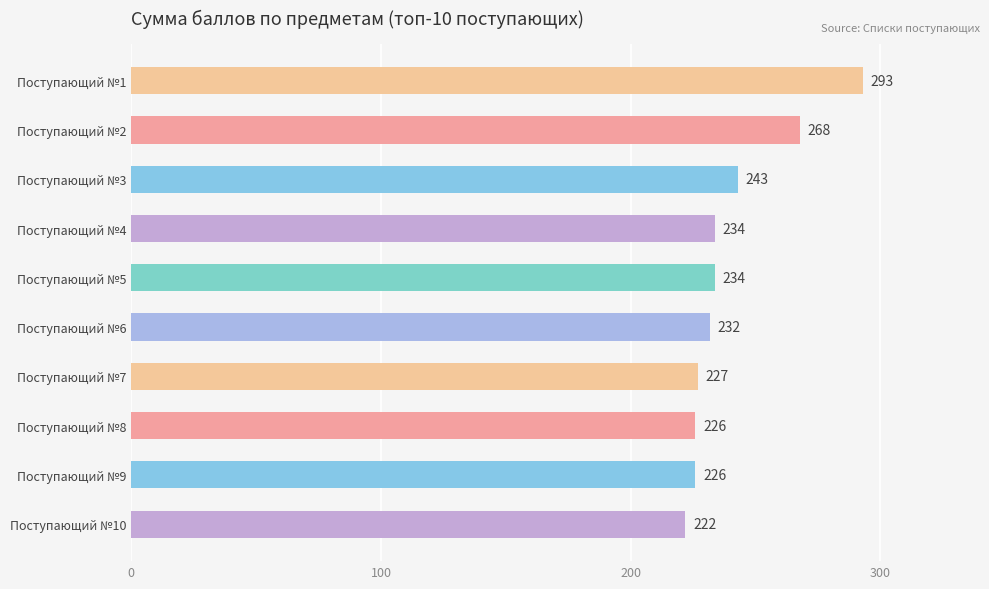

True or false: the data shows 157 at Поступающий №2.

False